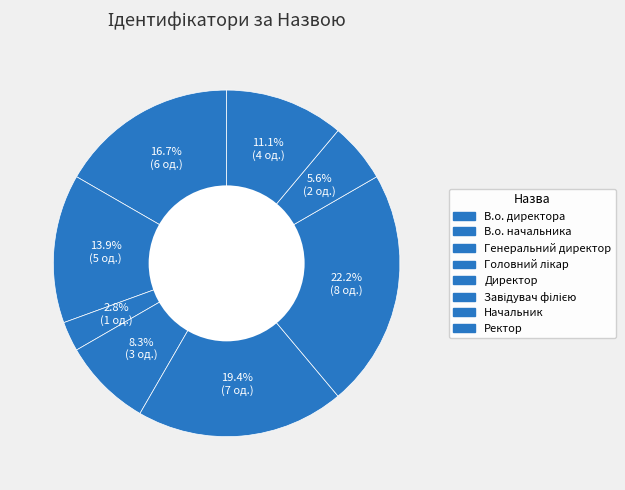

Between Ректор and В.о. директора, which is larger?

В.о. директора